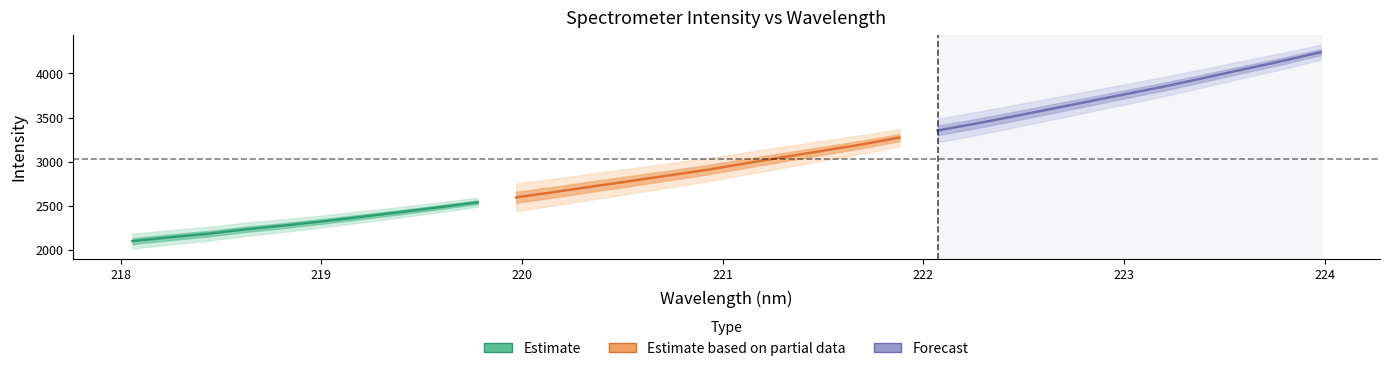

What is the value of the 3rd point from the left?

2185.3